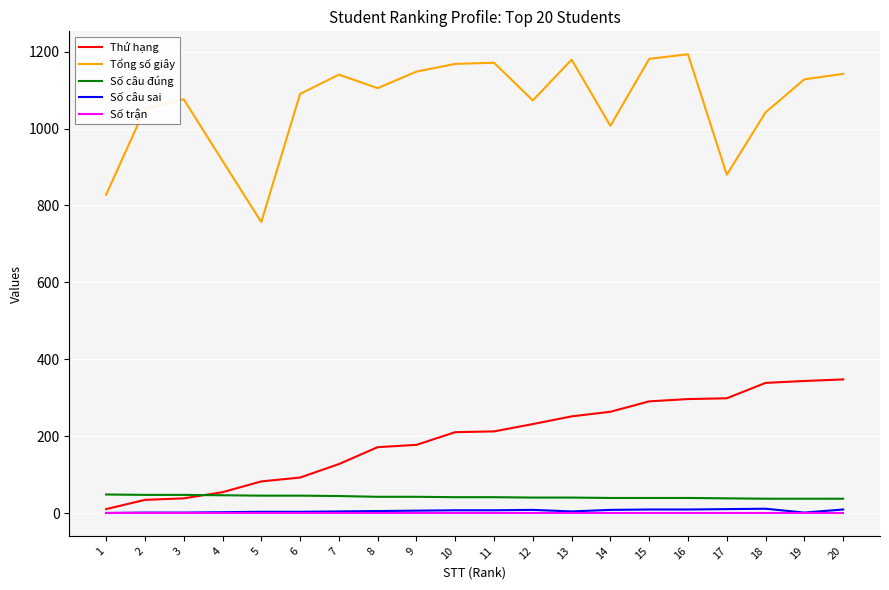

At how many categories does at least one series exceed 648?

20